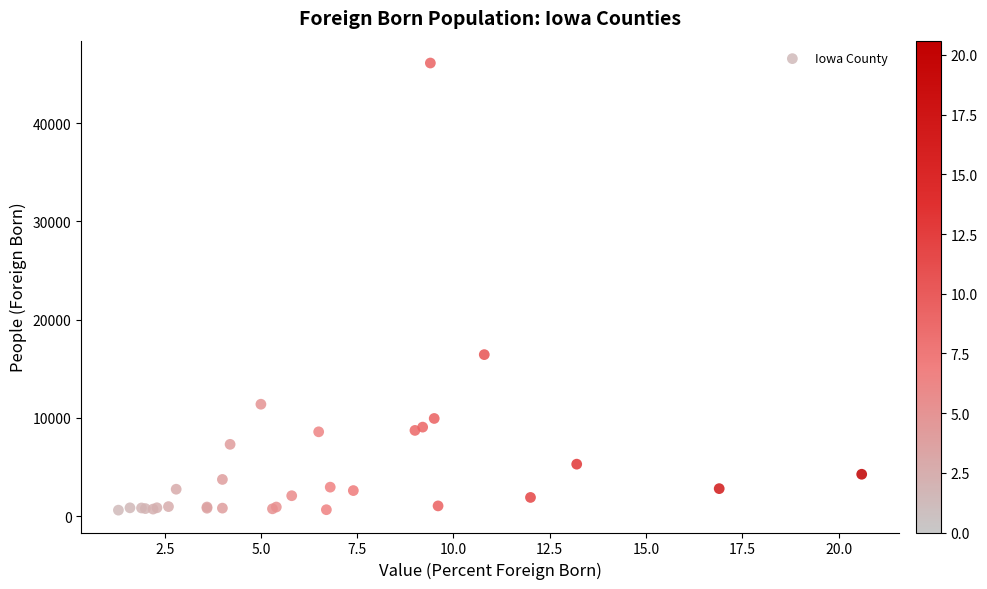

What Y value in the scatter plot is closest to 23371?

16445